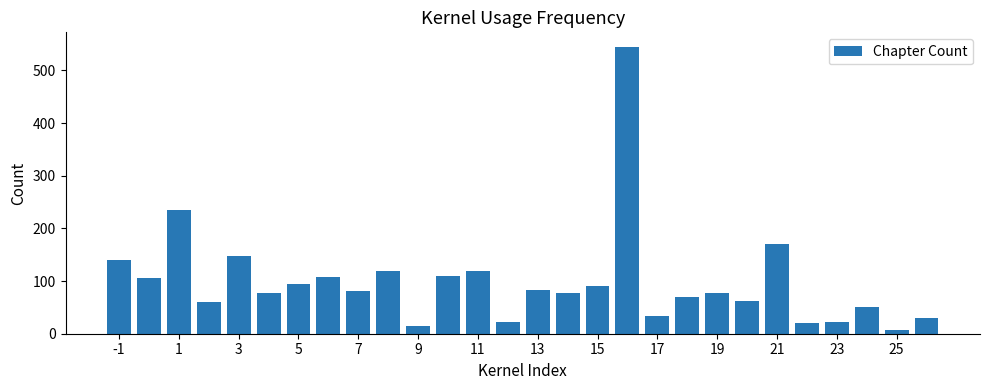

What is the maximum value shown in the chart?

545